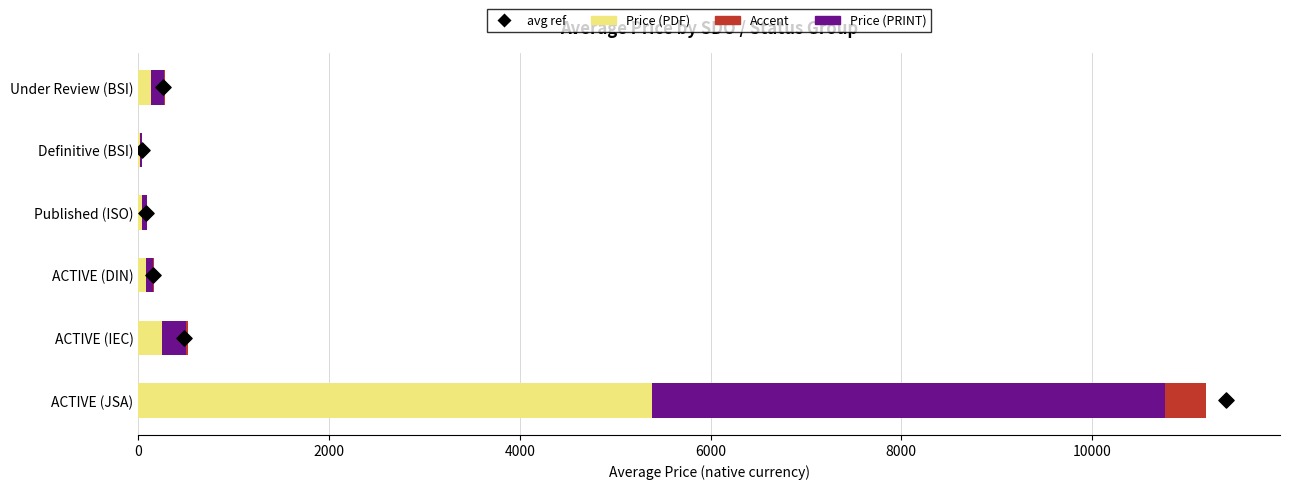

Which series has the widest spread of Y values?

Price (PDF)